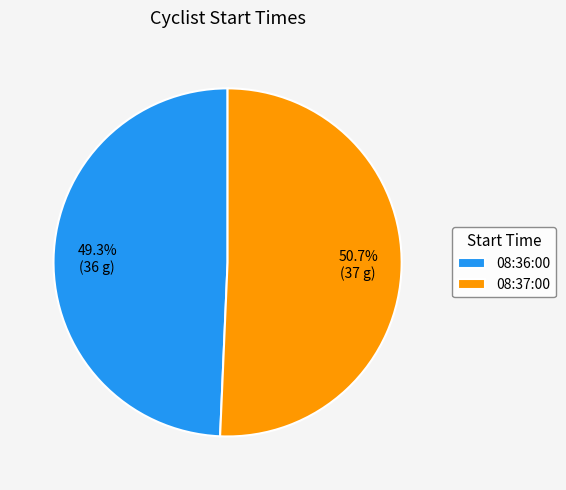

Between 08:37:00 and 08:36:00, which is larger?

08:37:00